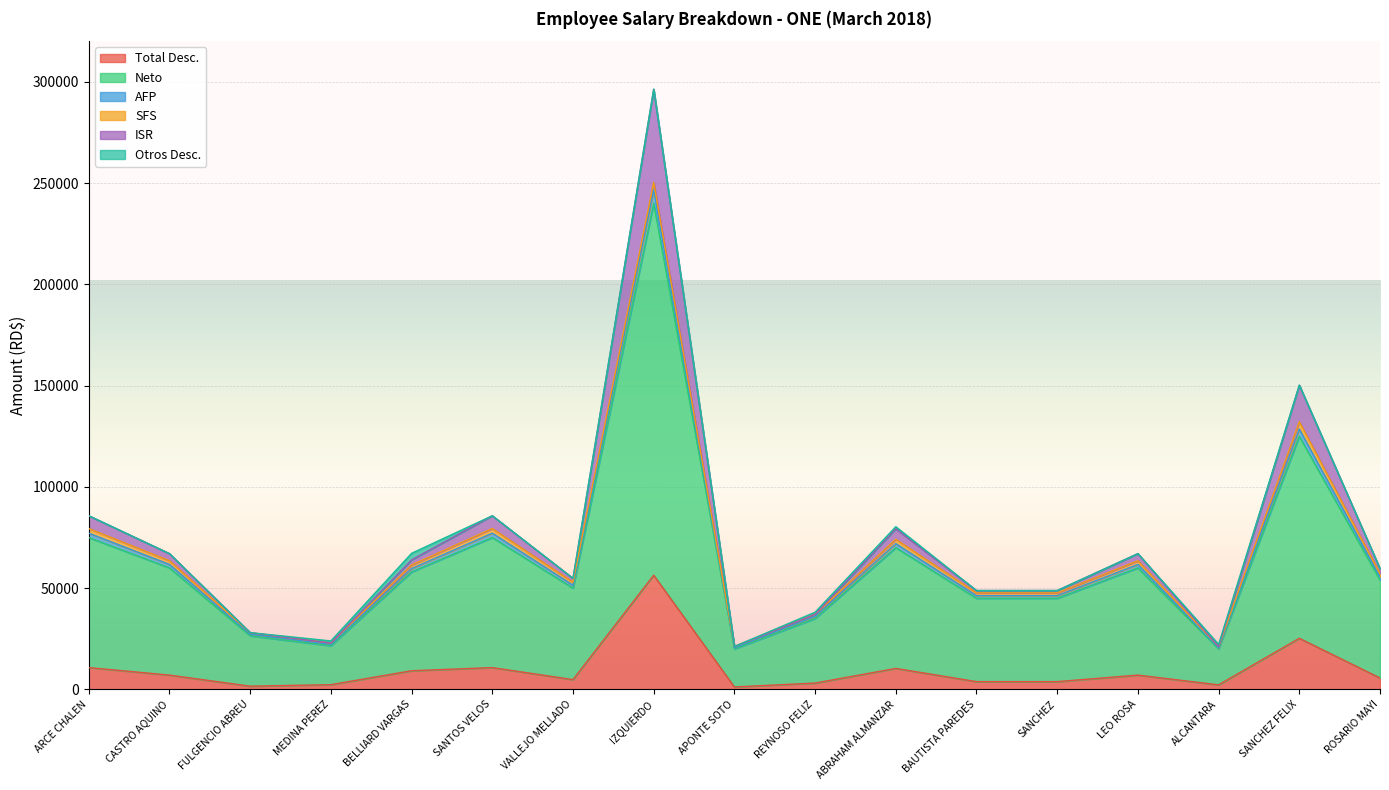

True or false: ISR has a value of 78210.8 at SANCHEZ FELIX.

False